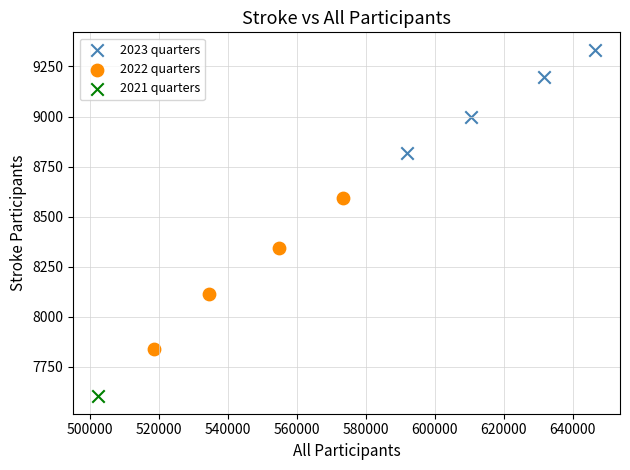

What are all the series names shown in the legend?

2023 quarters, 2022 quarters, 2021 quarters